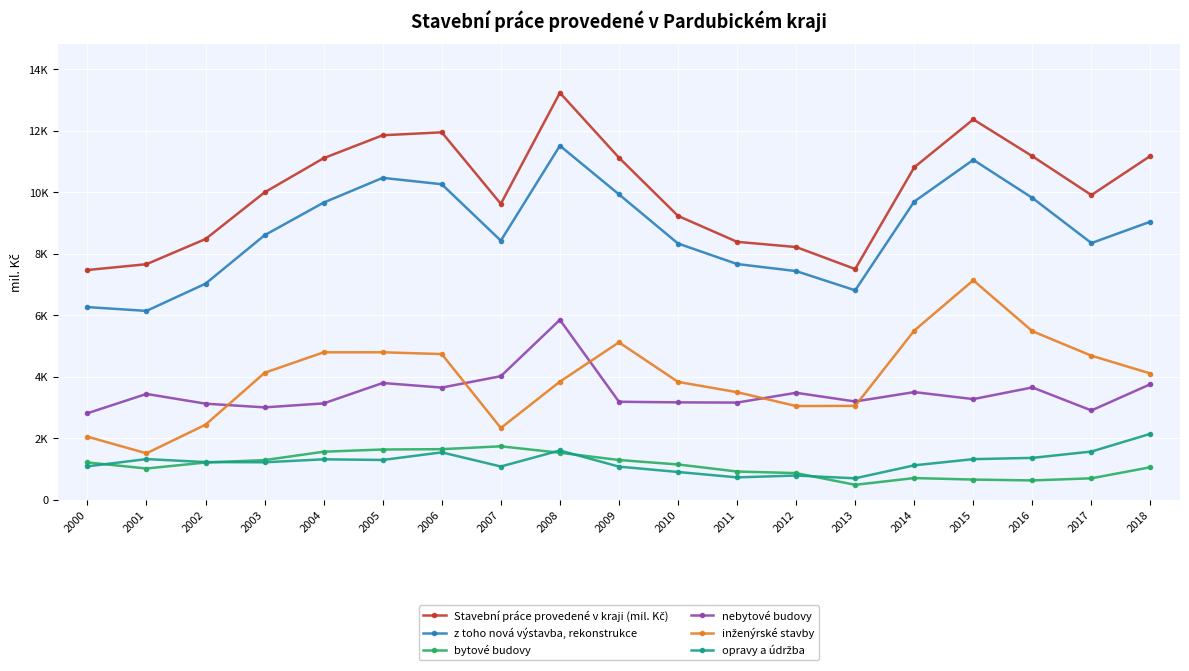

What are all the series names shown in the legend?

Stavební práce provedené v kraji (mil. Kč), z toho nová výstavba, rekonstrukce, bytové budovy, nebytové budovy, inženýrské stavby, opravy a údržba